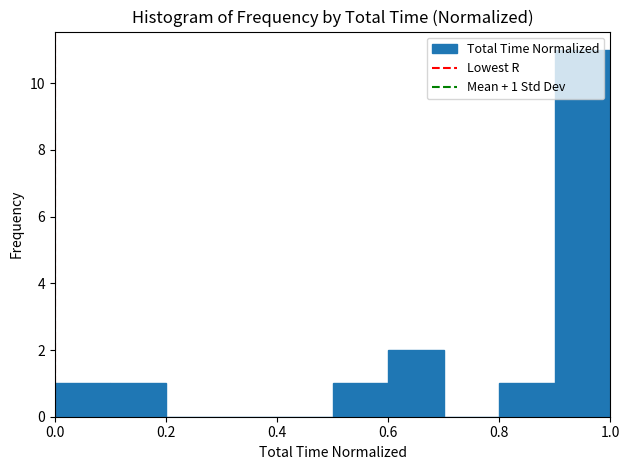

Over which range of the x-axis is the bar tallest?

0.9 to 1.0